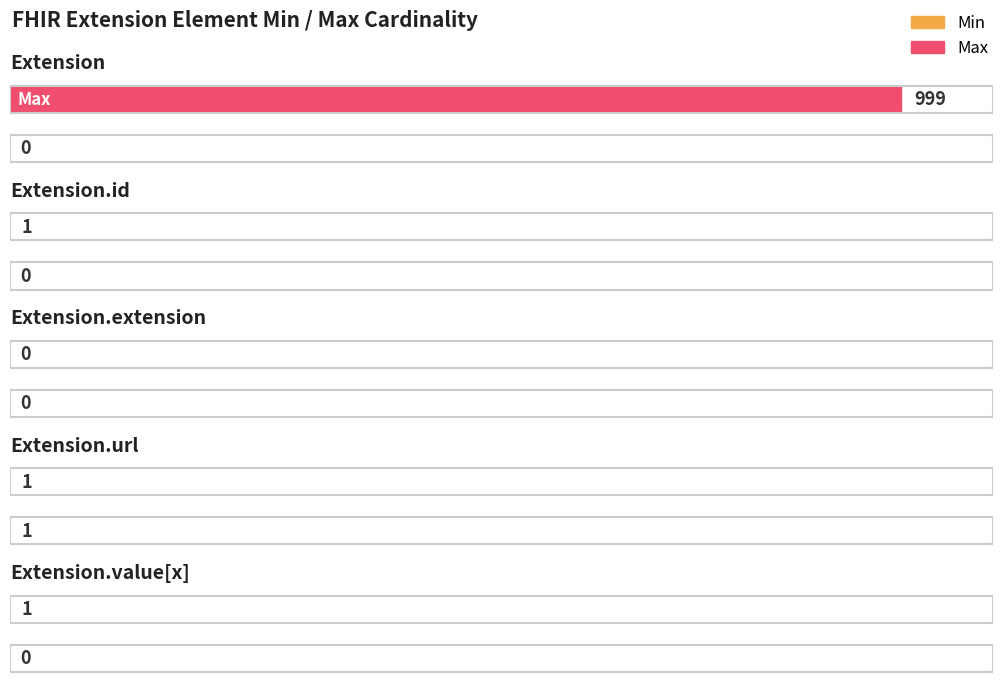

Which series changed the most between Extension.id and Extension.value[x]?

Min